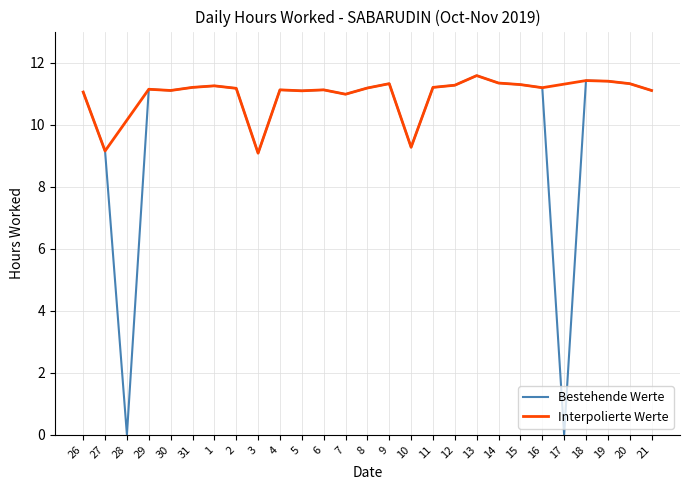

List the labels in order of value, smallest first.

28, 17, 3, 27, 10, 7, 26, 5, 30, 21, 4, 6, 29, 2, 8, 16, 31, 11, 1, 12, 15, 9, 20, 14, 19, 18, 13